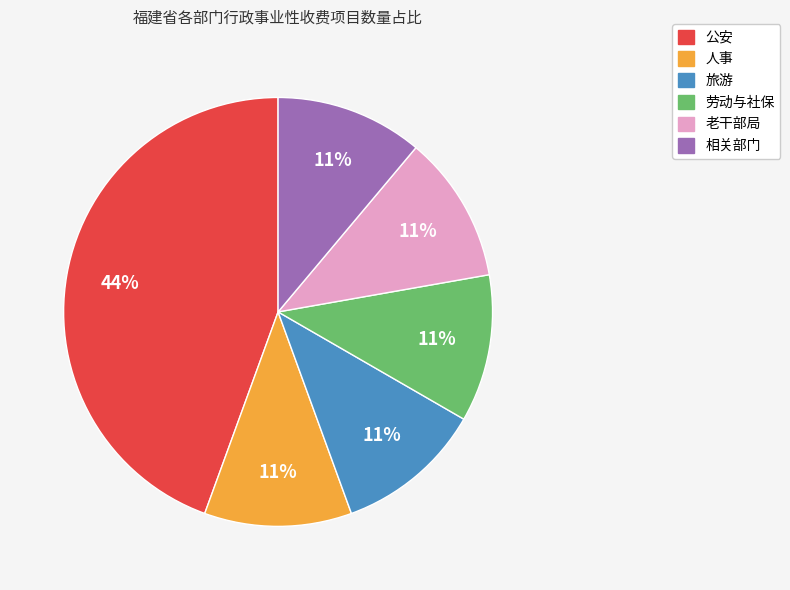

To the nearest percent, what is the combined percentage of 人事 and 老干部局?

22%